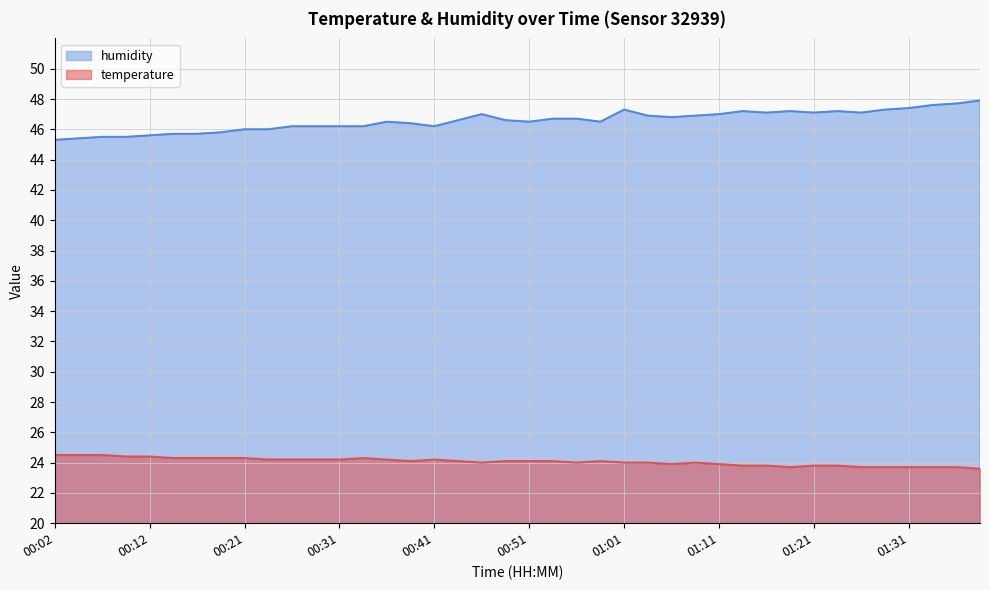

True or false: temperature and humidity intersect in this chart.

False